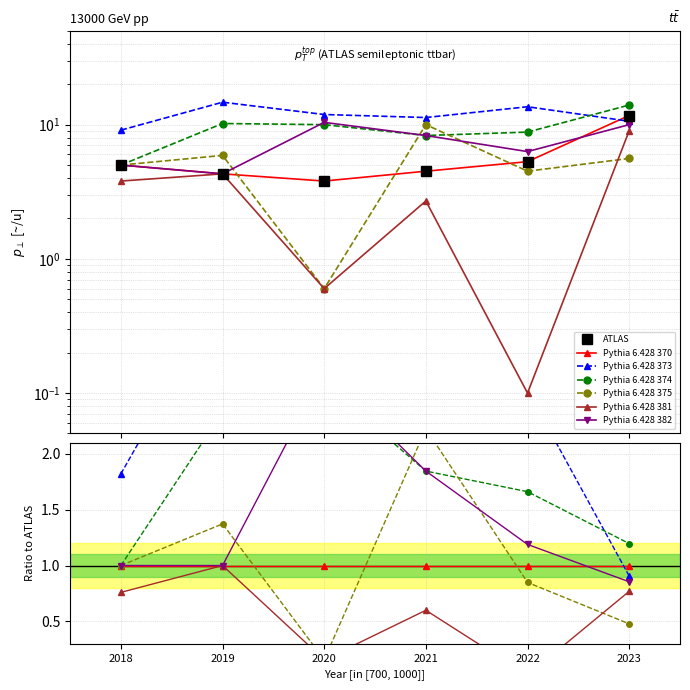

Between 2018 and 2021, which is larger?

2018